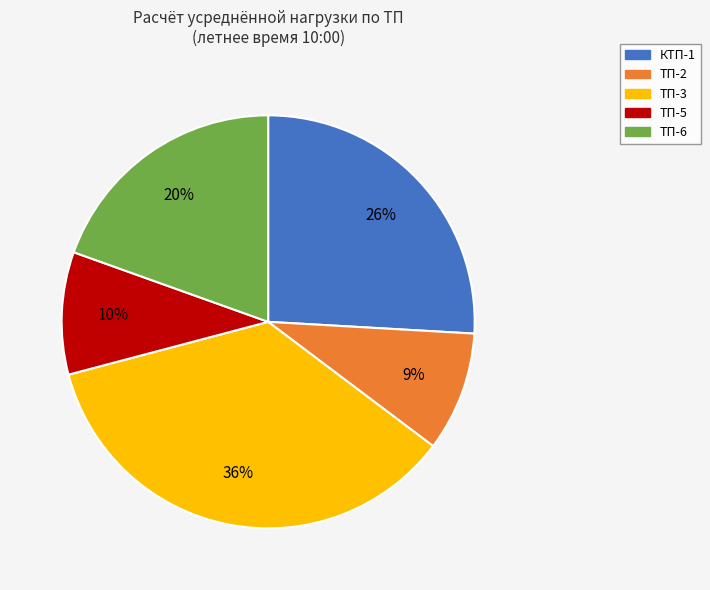

Is КТП-1 the majority of the pie?

No